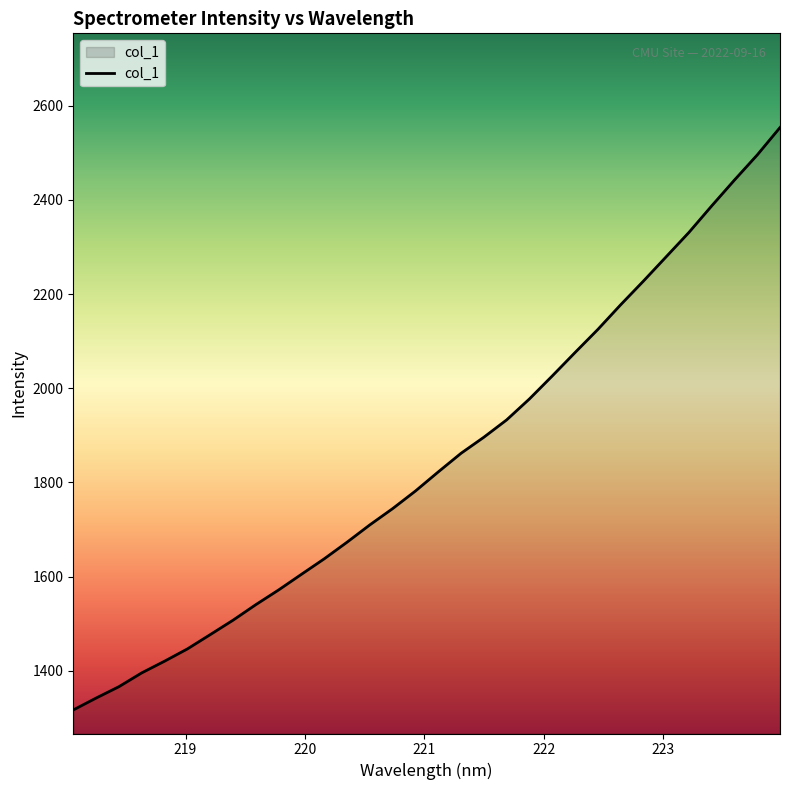

How many lines are shown in the chart?

1